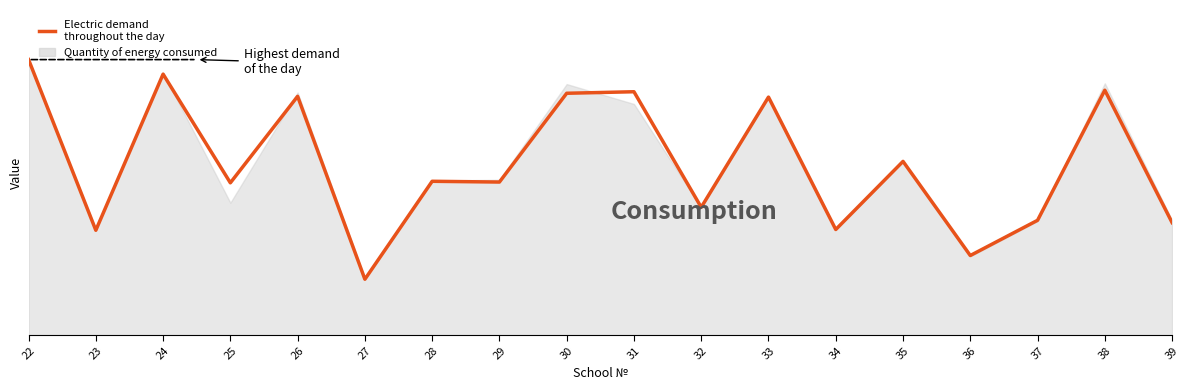

What is the ratio of the value at 22 to the value at 25?

1.8